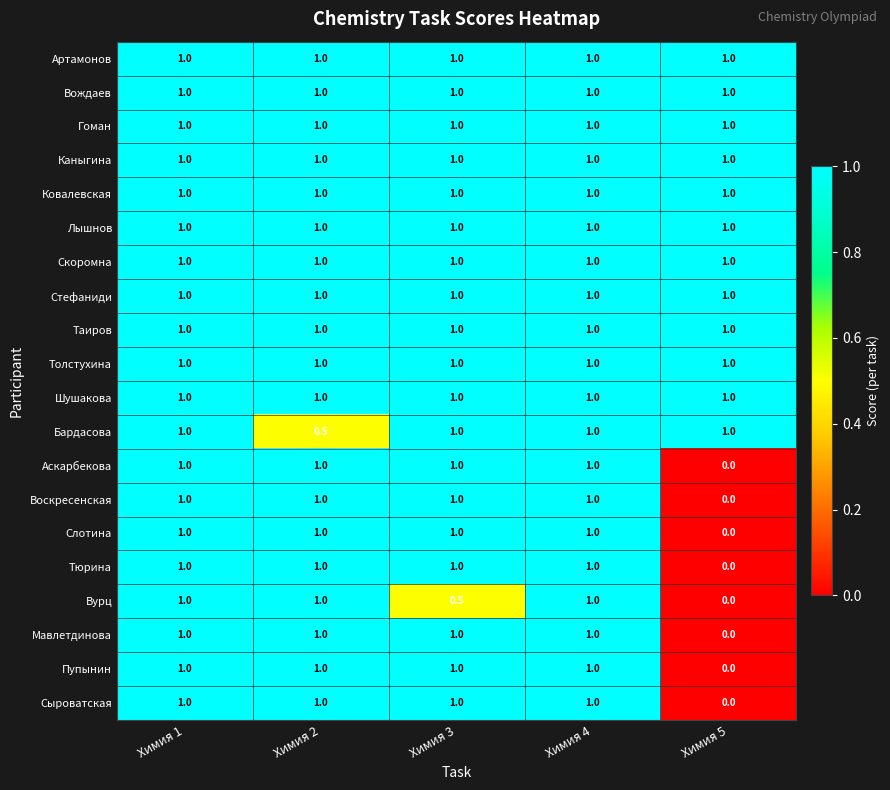

At how many categories does at least one series exceed 0?

5